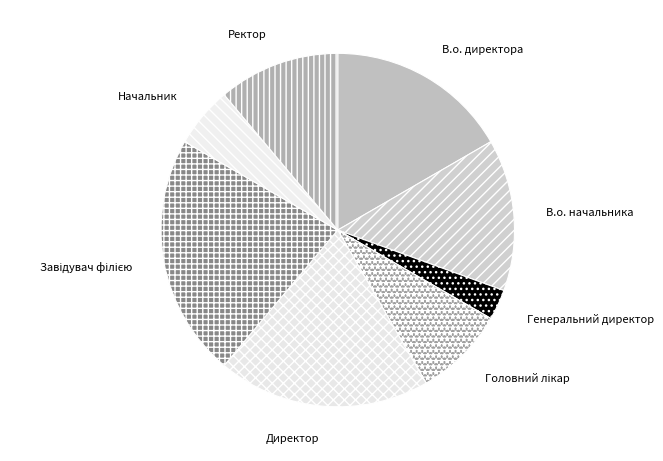

Does В.о. начальника represent more than half of the total?

No